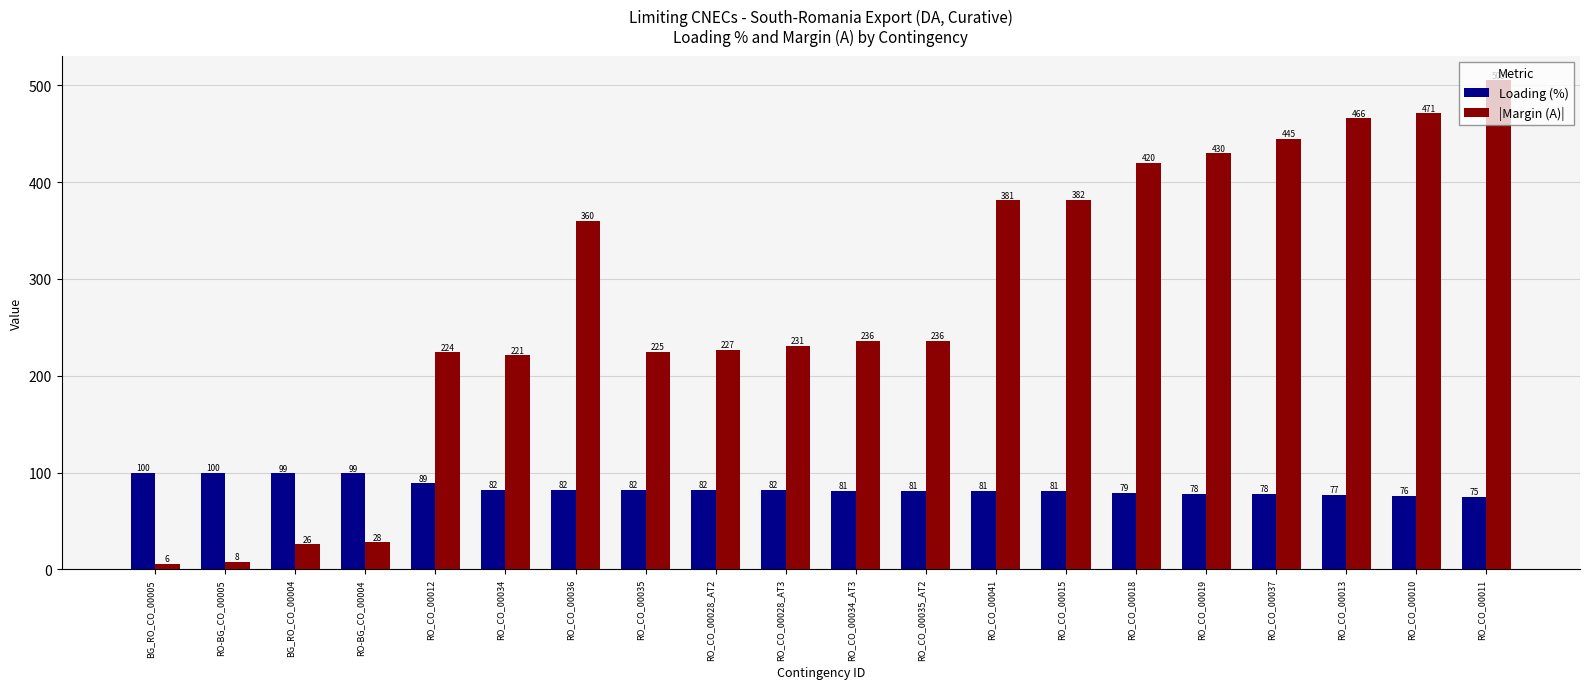

What is the sum of the Loading (%) values at RO_CO_00013 and RO_CO_00041?

158